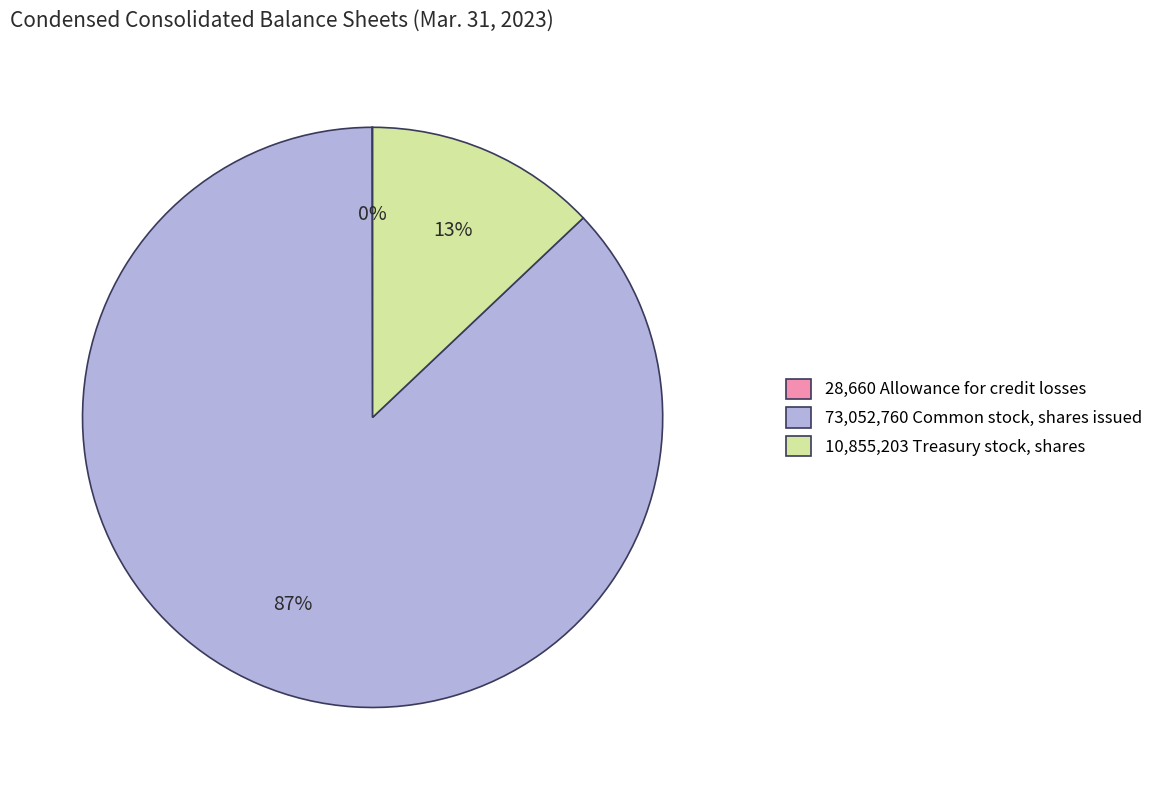

Which slice is the largest?

73,052,760 Common stock, shares issued